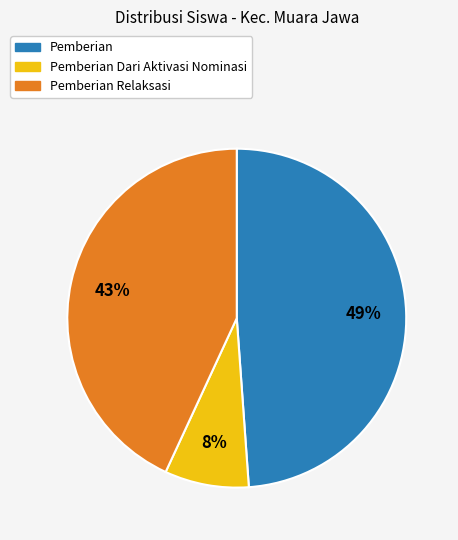

Is there a majority slice in this chart?

No